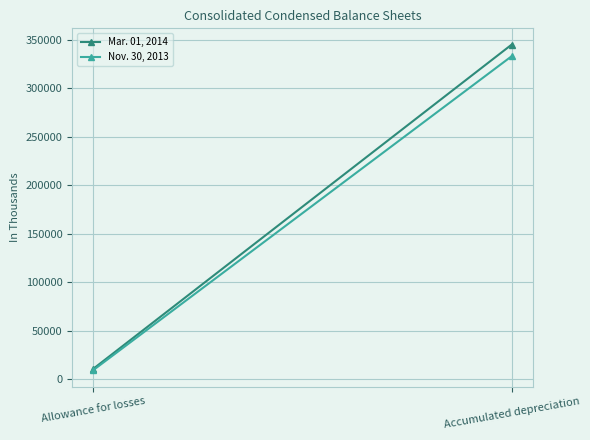

Reading right to left, transcribe all the data shown in this chart.

Mar. 01, 2014: 344760	10556
Nov. 30, 2013: 332787	9183